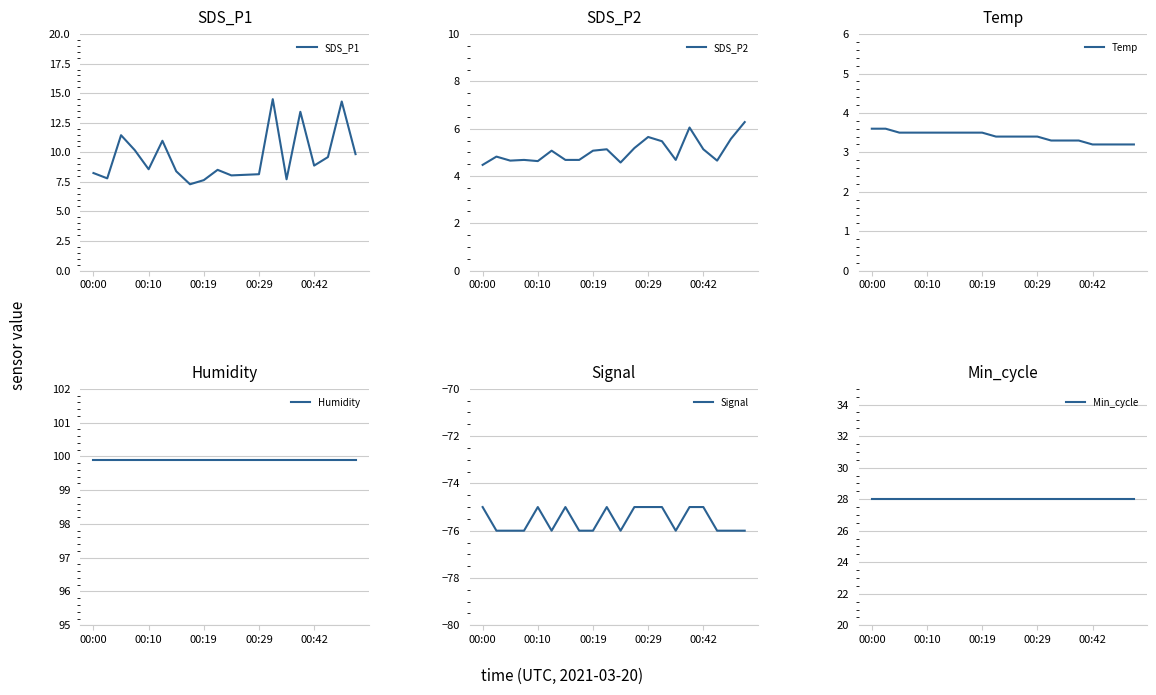

What is the spread (max minus min) of values at 5?

175.9